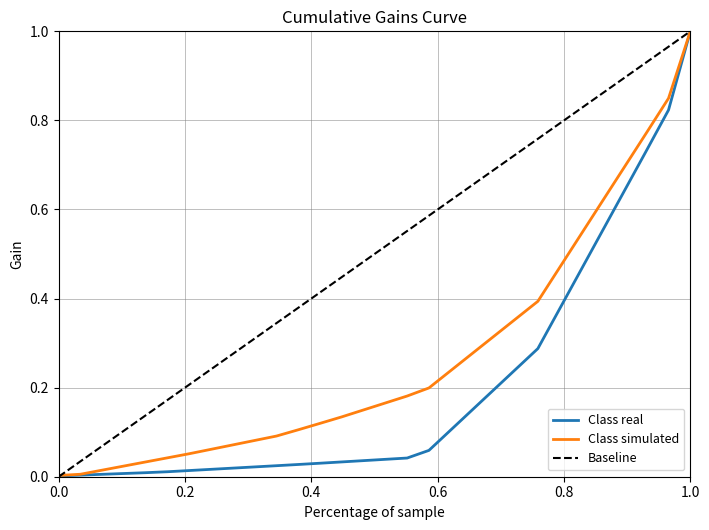

Which series has the largest total across all categories?

Baseline